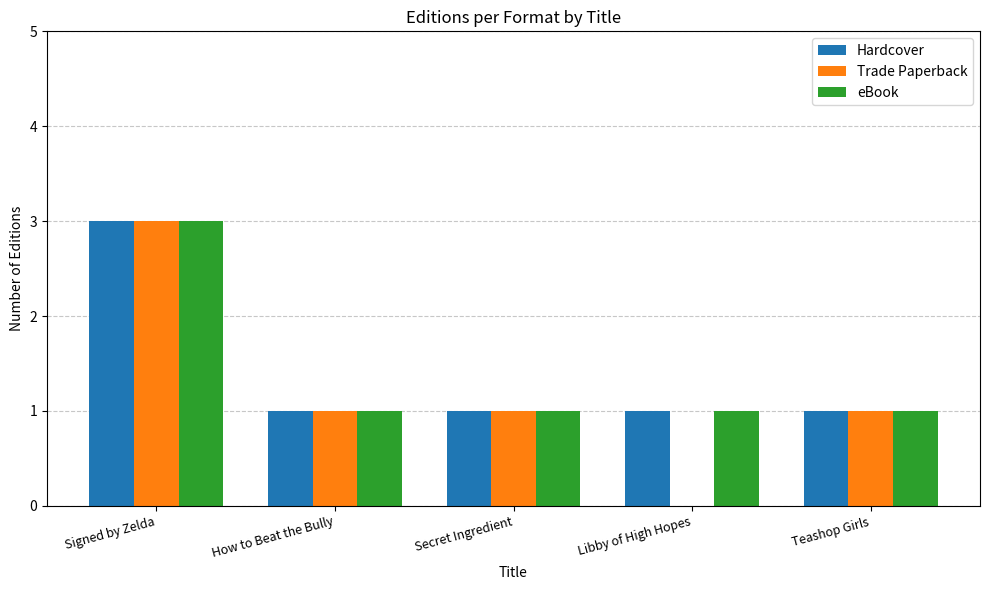

What are all the series names shown in the legend?

Hardcover, Trade Paperback, eBook